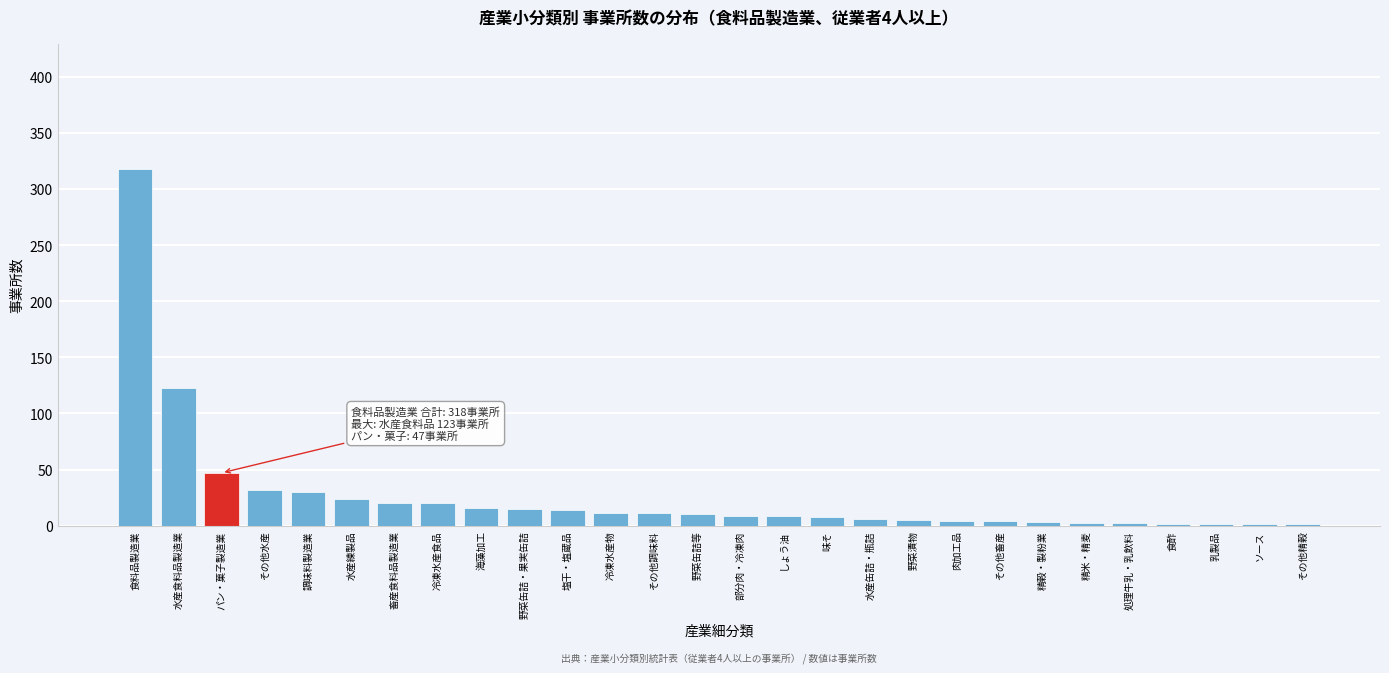

At which category does the chart reach its peak across all series?

食料品製造業